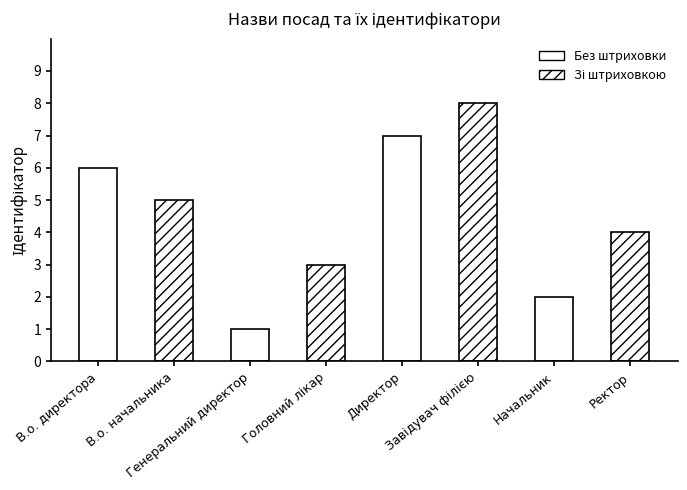

The value at Ректор is 7. True or false?

False